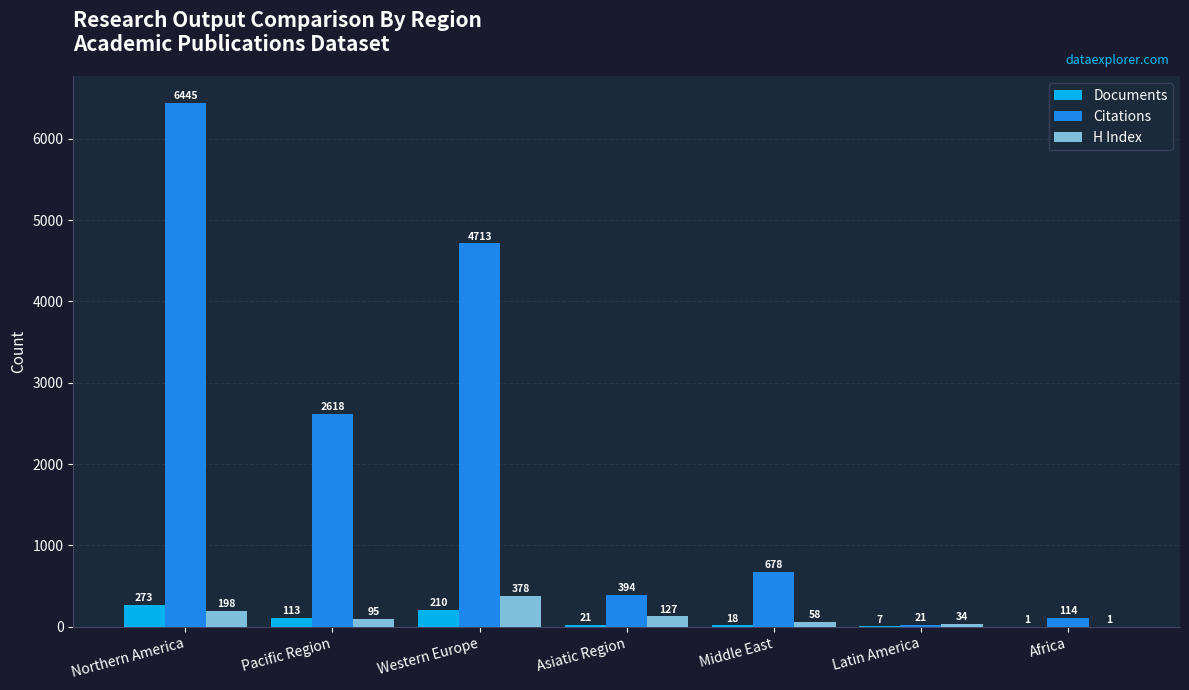

At which label is H Index closest to 189?

Northern America